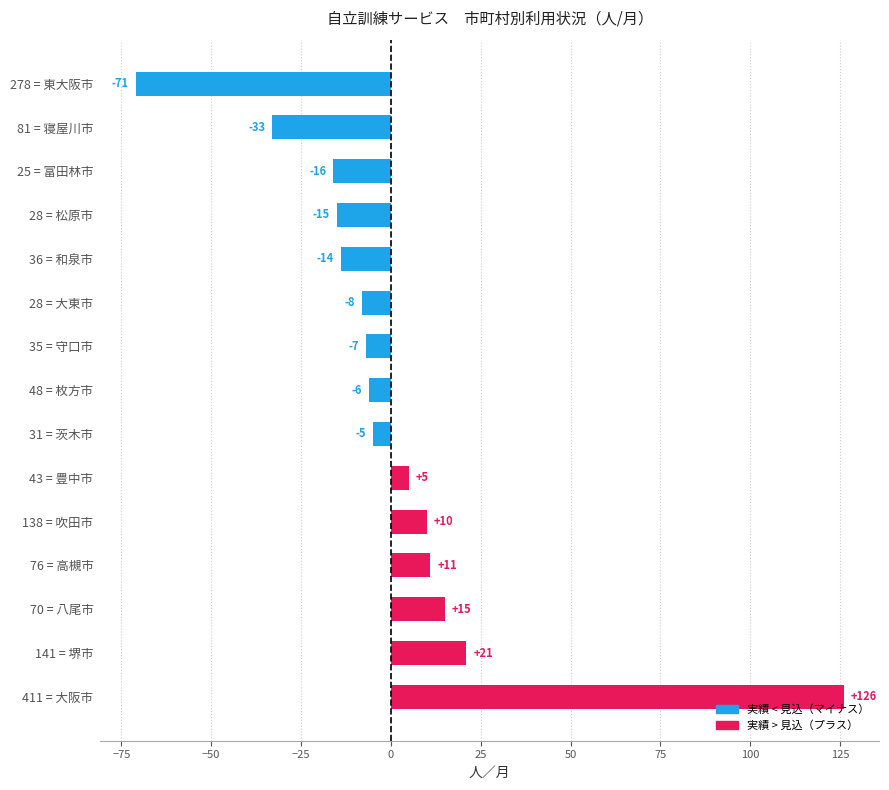

Rank the categories by value from highest to lowest.

411 = 大阪市, 141 = 堺市, 70 = 八尾市, 76 = 高槻市, 138 = 吹田市, 43 = 豊中市, 31 = 茨木市, 48 = 枚方市, 35 = 守口市, 28 = 大東市, 36 = 和泉市, 28 = 松原市, 25 = 富田林市, 81 = 寝屋川市, 278 = 東大阪市